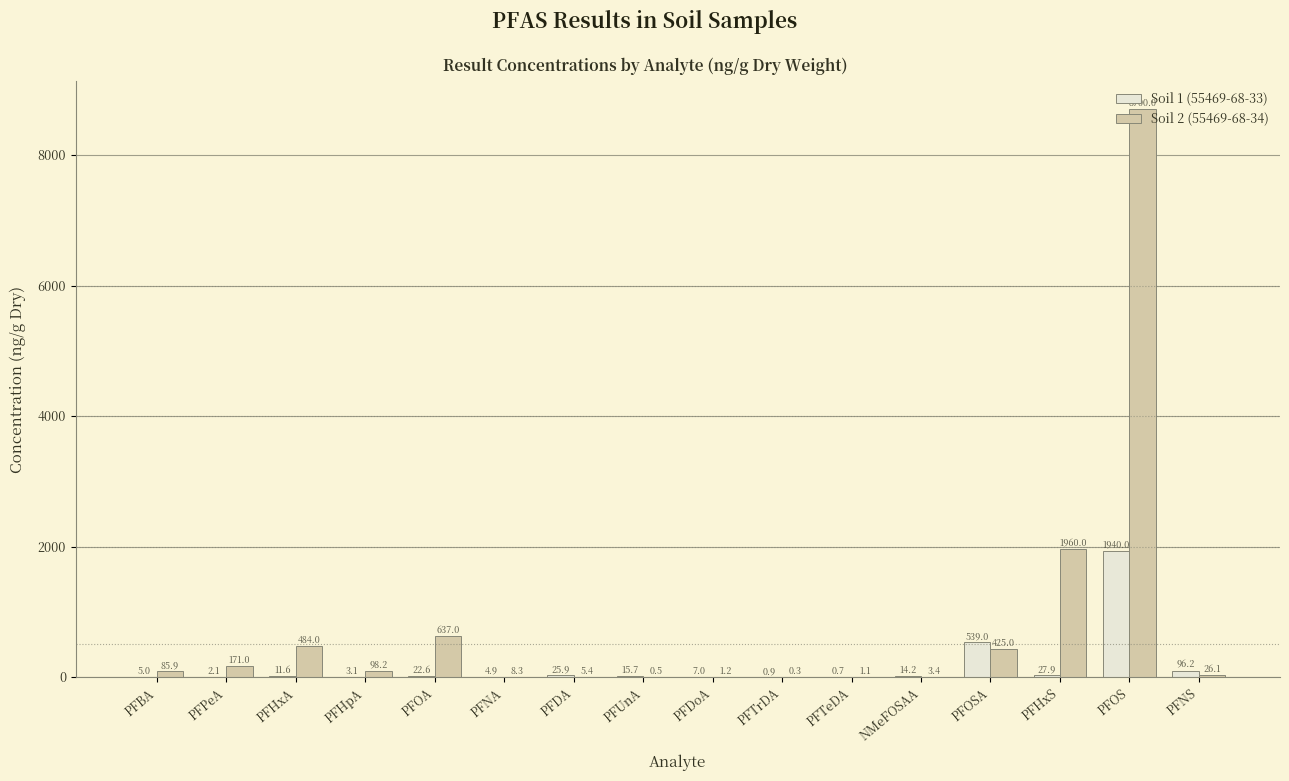

The Soil 1 (55469-68-33) series shows 0.9 at PFTrDA. True or false?

True